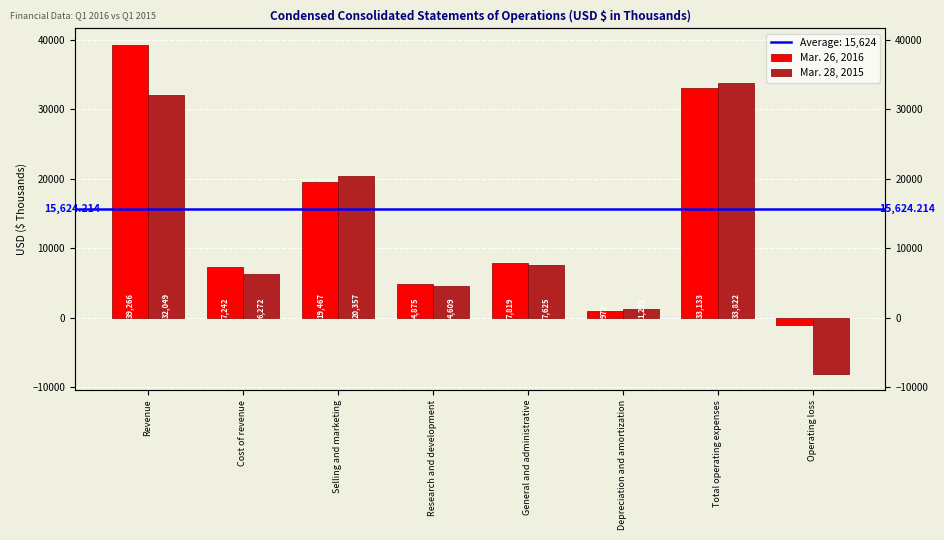

Reading left to right, extract all data points from this chart.

Mar. 26, 2016: 39266	7242	19467	4875	7819	972	33133	-1109
Mar. 28, 2015: 32049	6272	20357	4609	7625	1231	33822	-8045